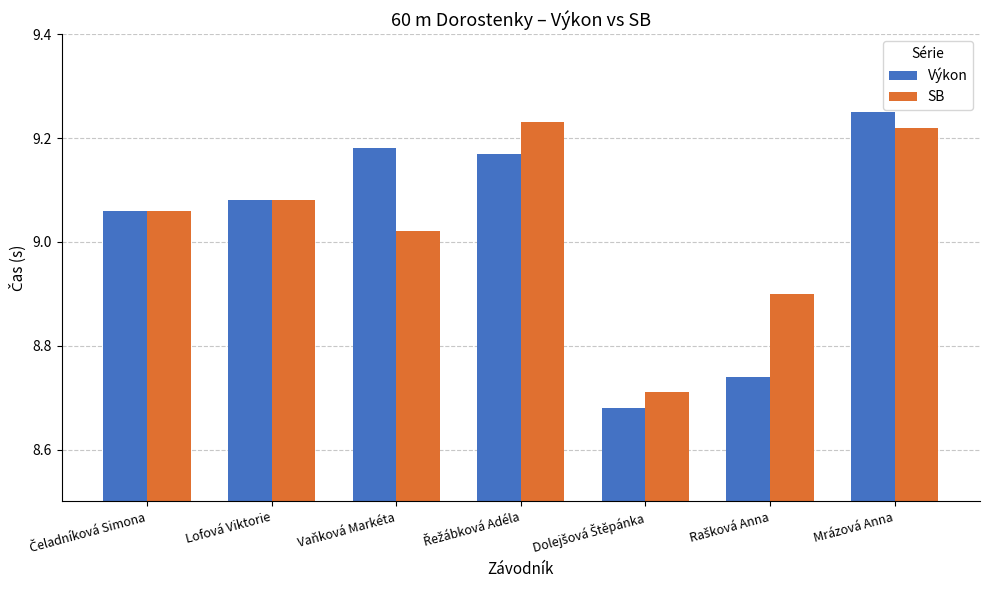

The SB series shows 5.1 at Vaňková Markéta. True or false?

False